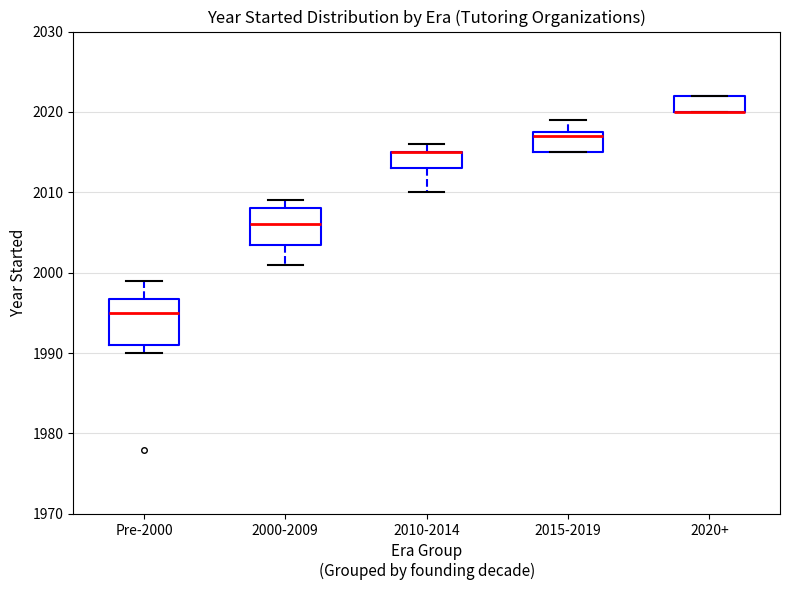

Which box is the tallest, from its lower edge to its upper edge?

Pre-2000